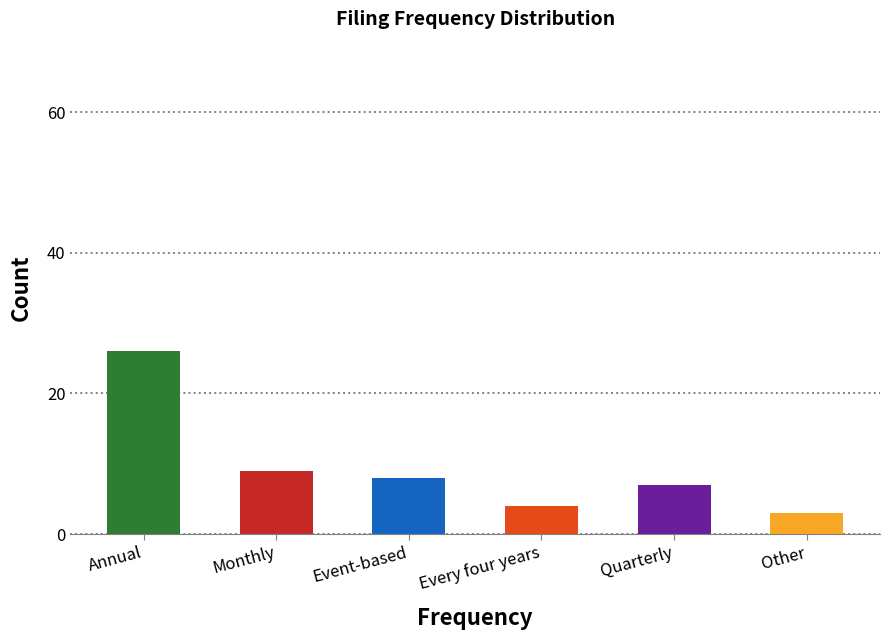

Which label corresponds to the largest value in the chart?

Annual